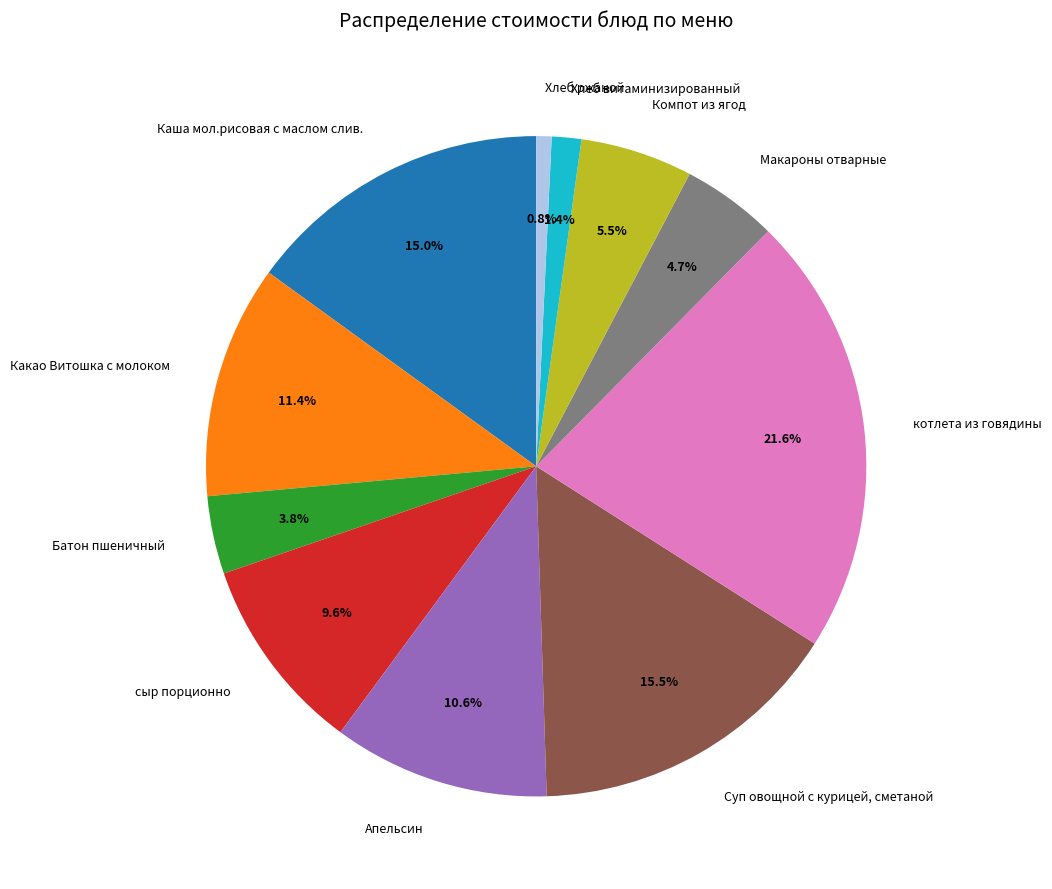

Count the number of slices in the pie.

11